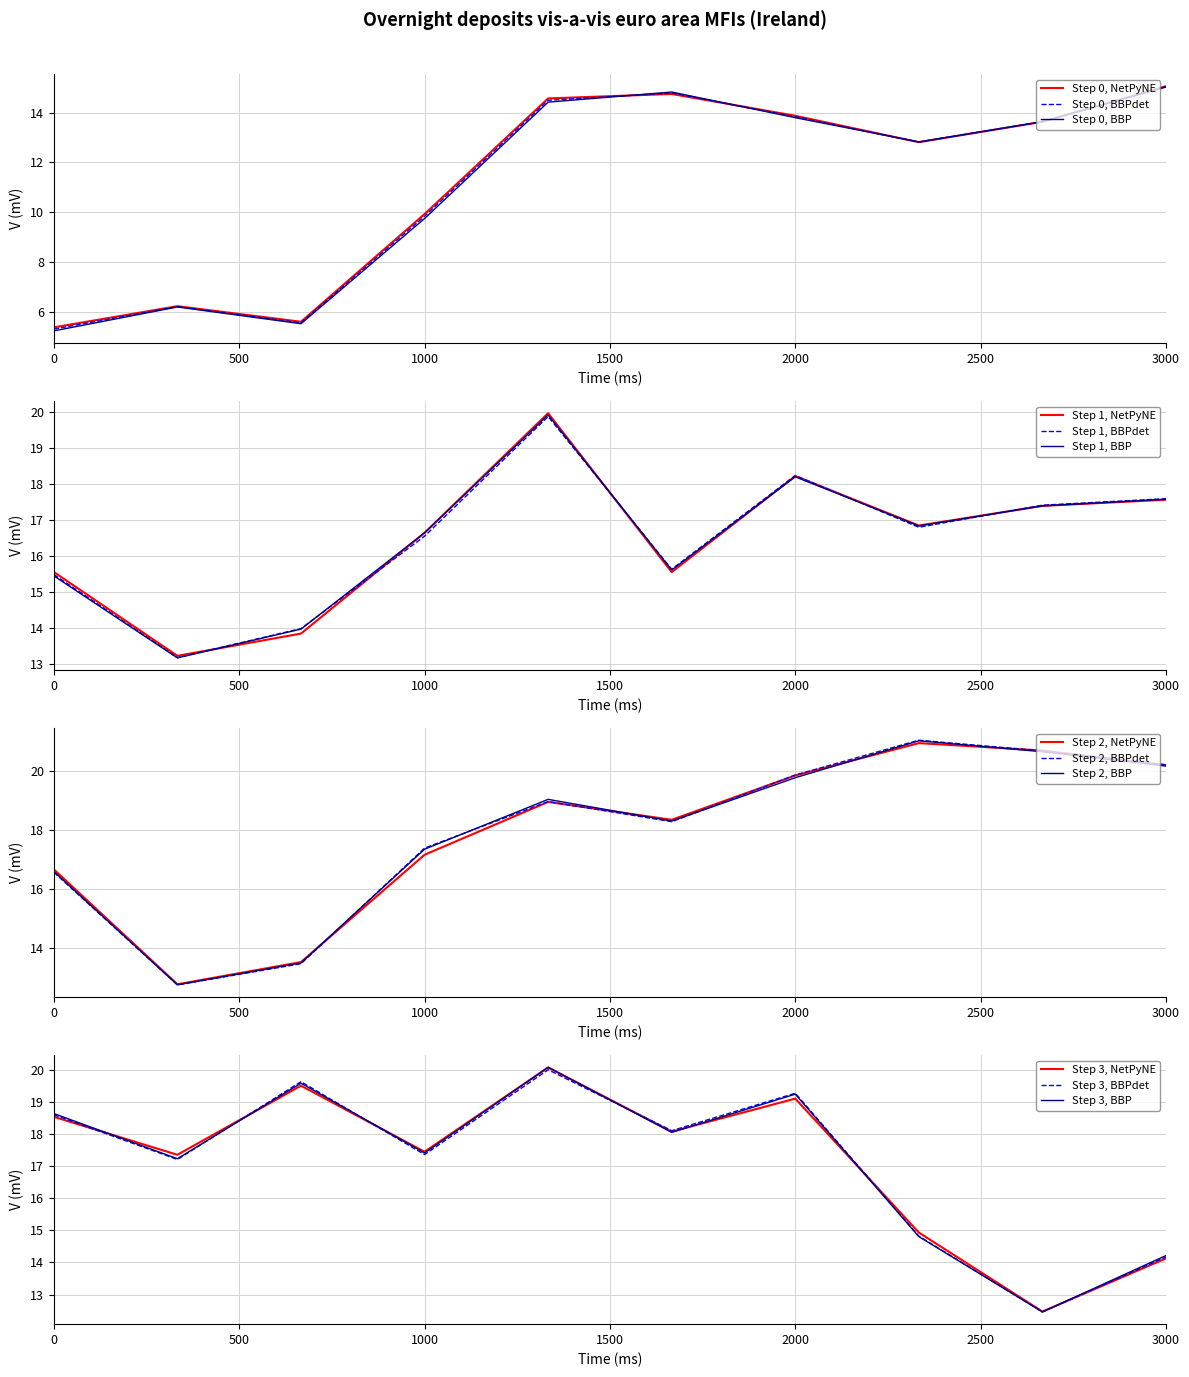

What is the value of the 30th point from the left?

20.2